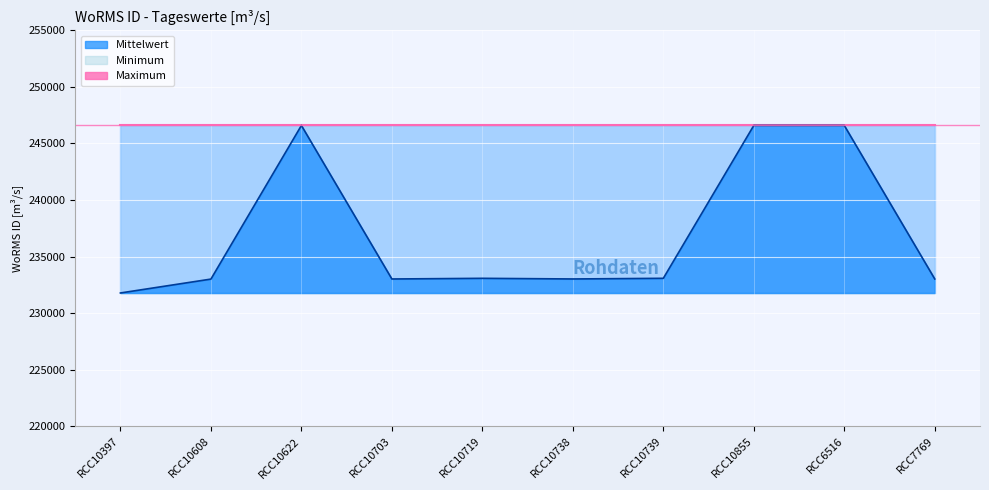

True or false: Mittelwert and Maximum cross at least once.

False